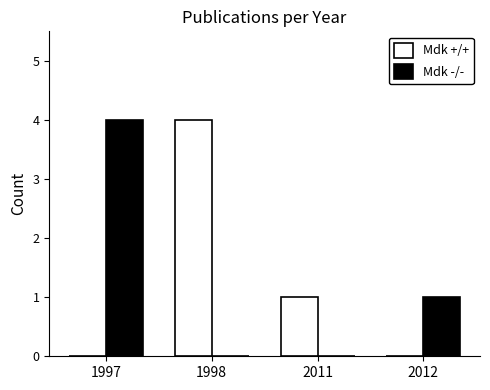

At which label is Mdk +/+ closest to 2?

2011